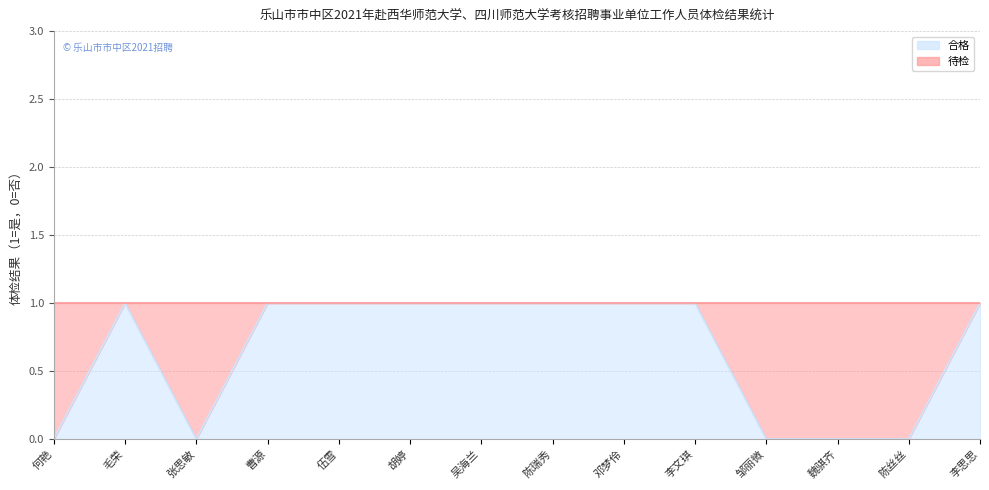

What is the sum of the values at 邓梦伶 and 何艳?

1